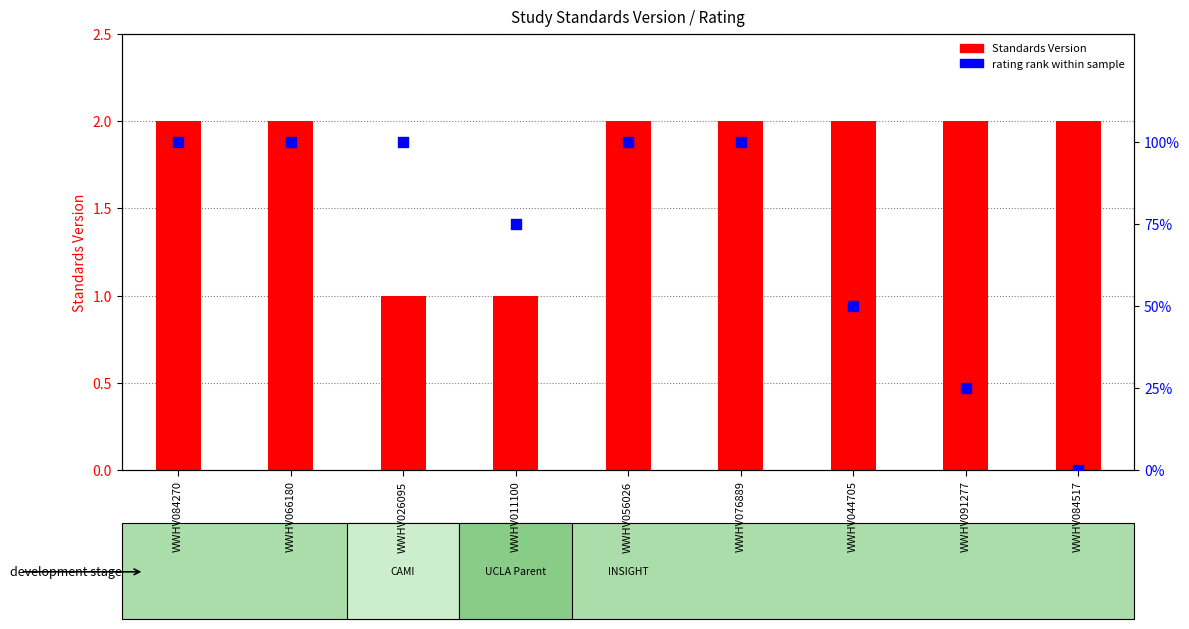

What are all the series names shown in the legend?

Standards Version, rating rank within sample